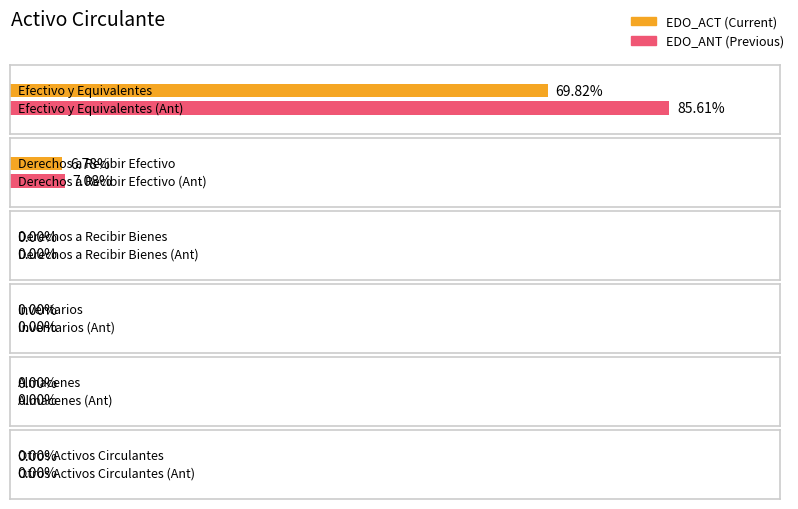

Is it true that EDO_ACT equals 0.0 at Inventarios?

True